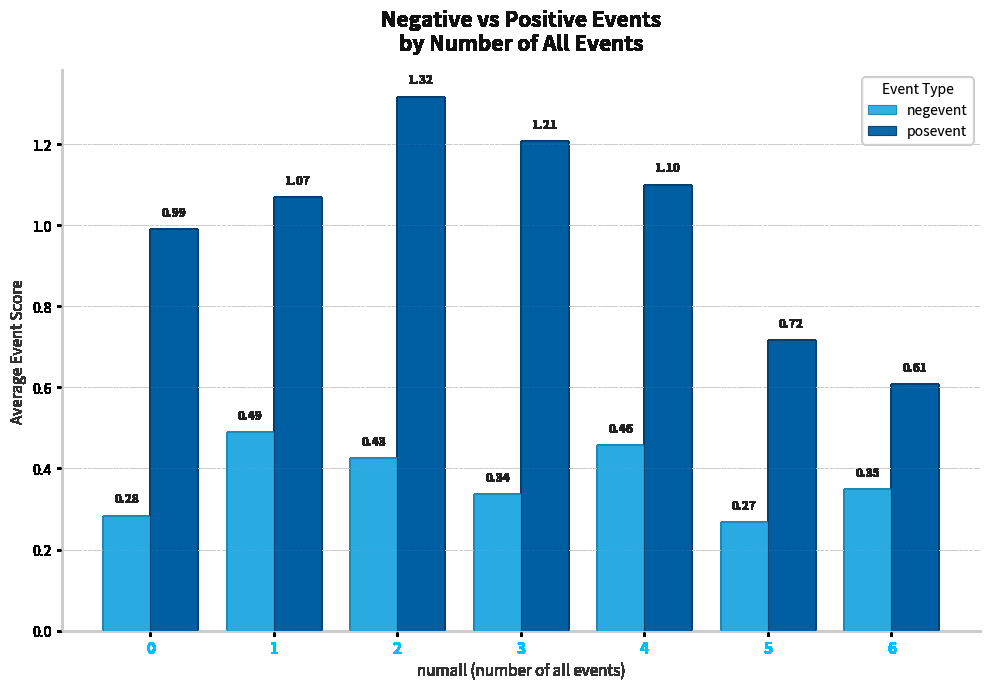

How many bars are there in each group?

2